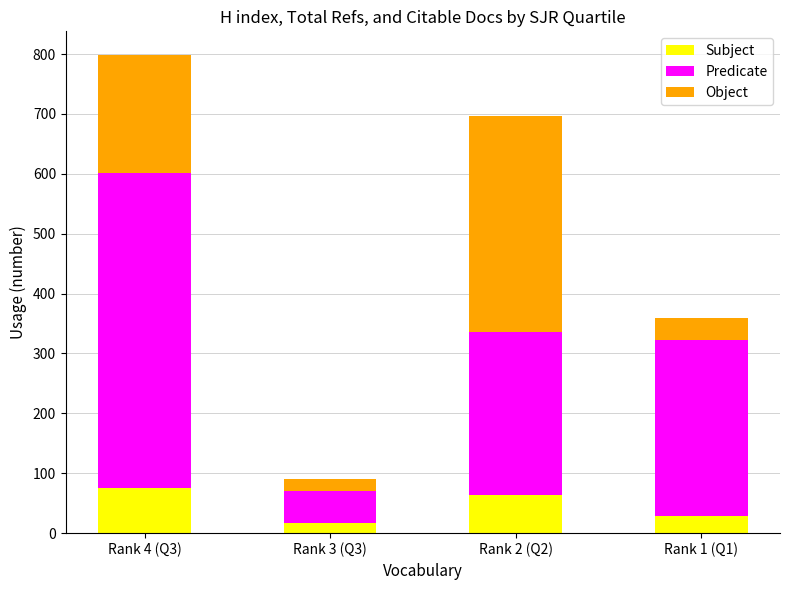

What is the lowest value of the Subject series?

17